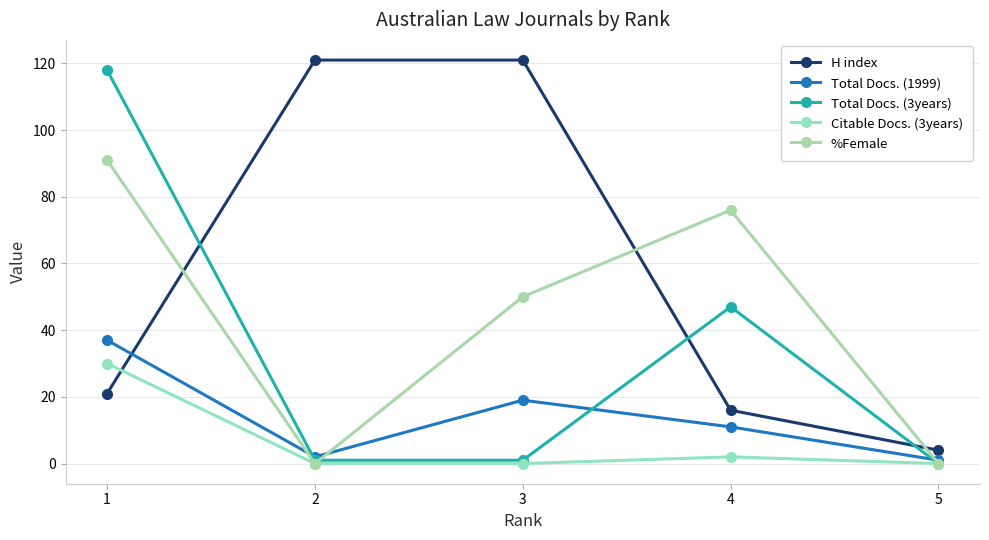

The H index series shows 16 at 4. True or false?

True